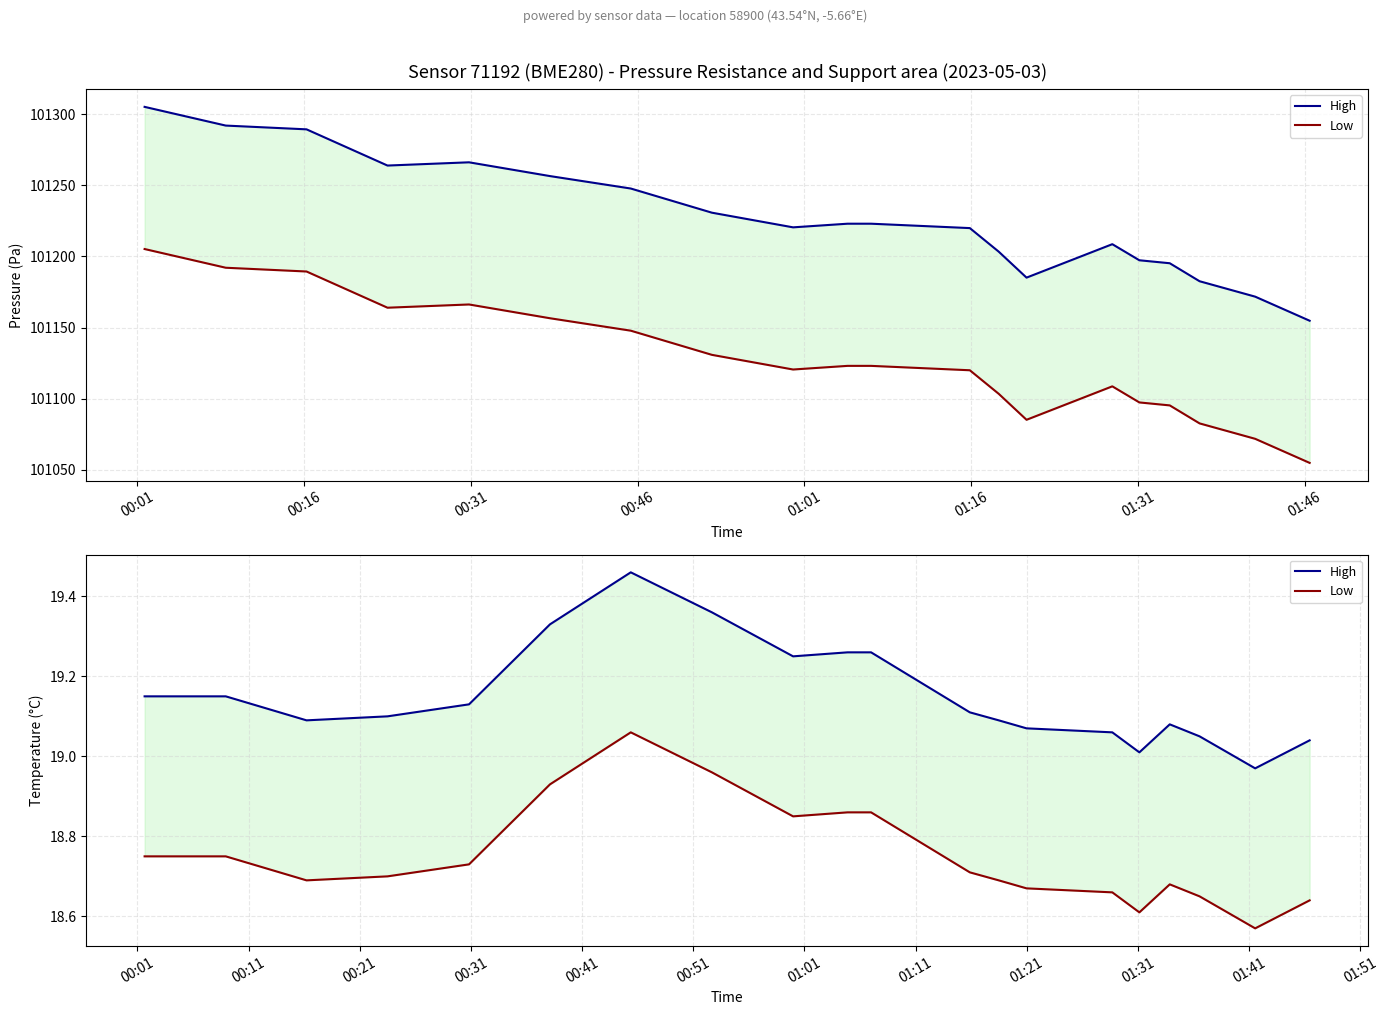

Does the chart have visible grid lines?

Yes